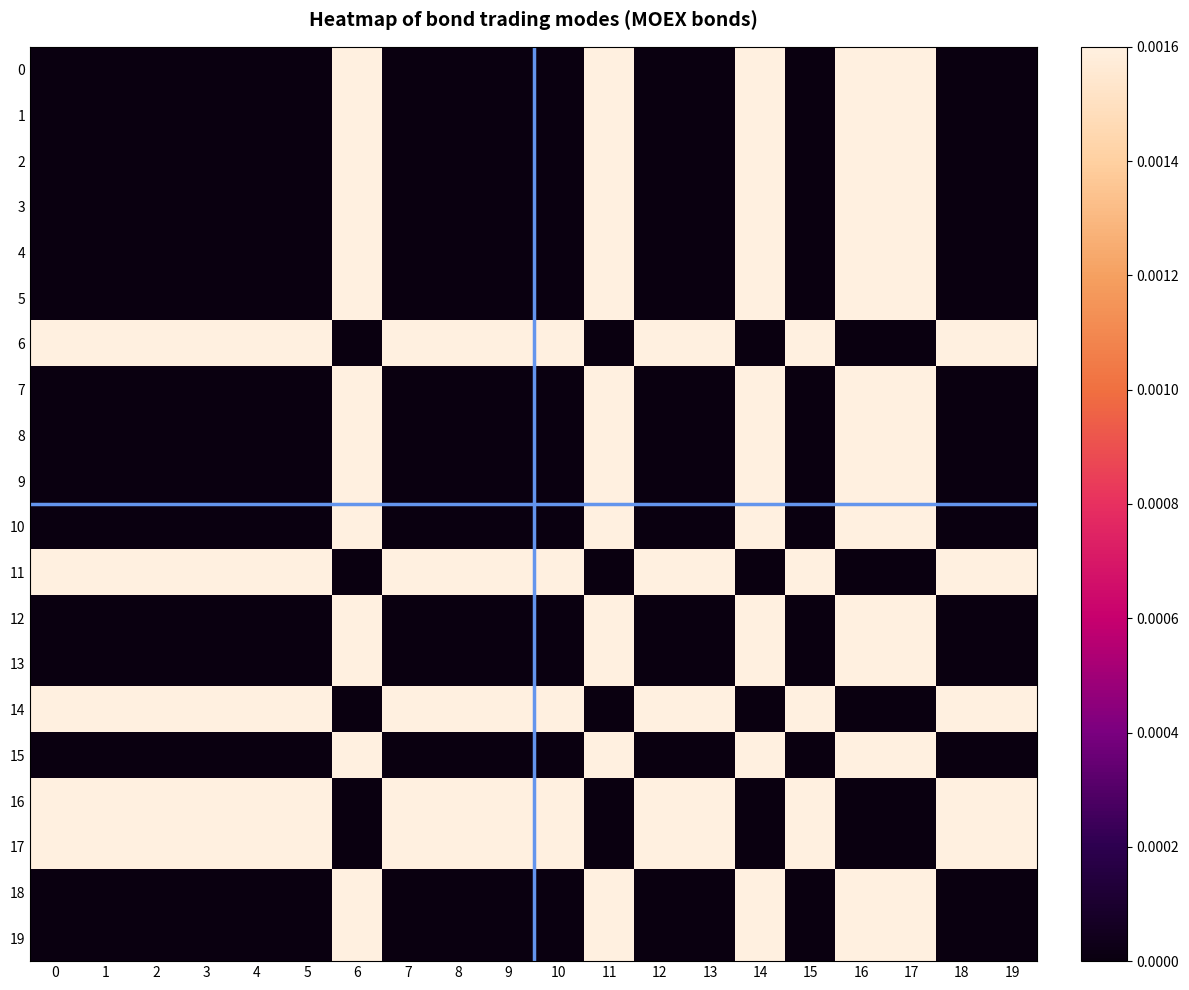

Which category has the highest value across all series?

6